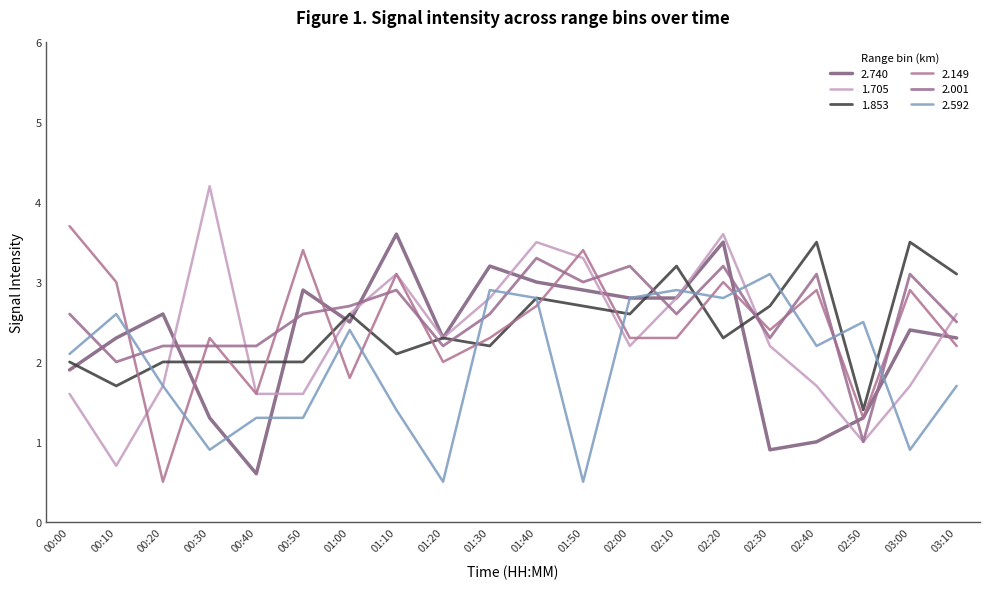

At 00:30, list the series in order from largest to smallest.

1.705, 2.149, 2.001, 1.853, 2.740, 2.592